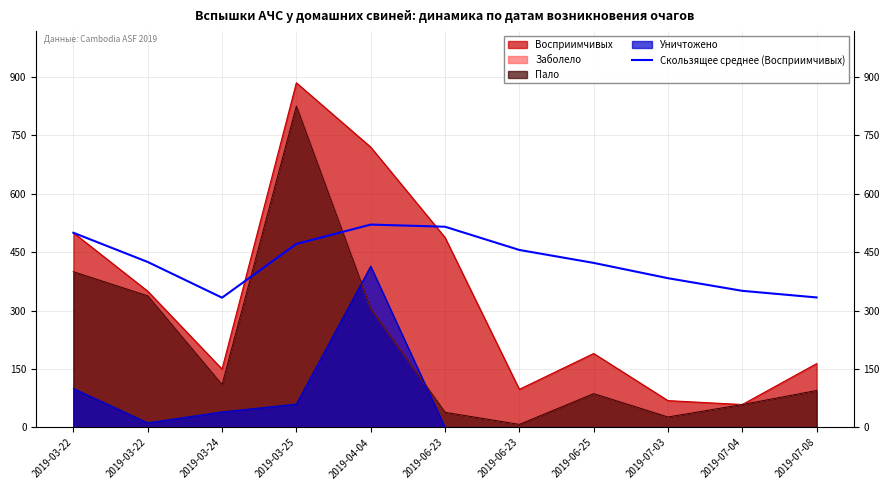

What is the label of the 9th point from the left?

2019-07-03